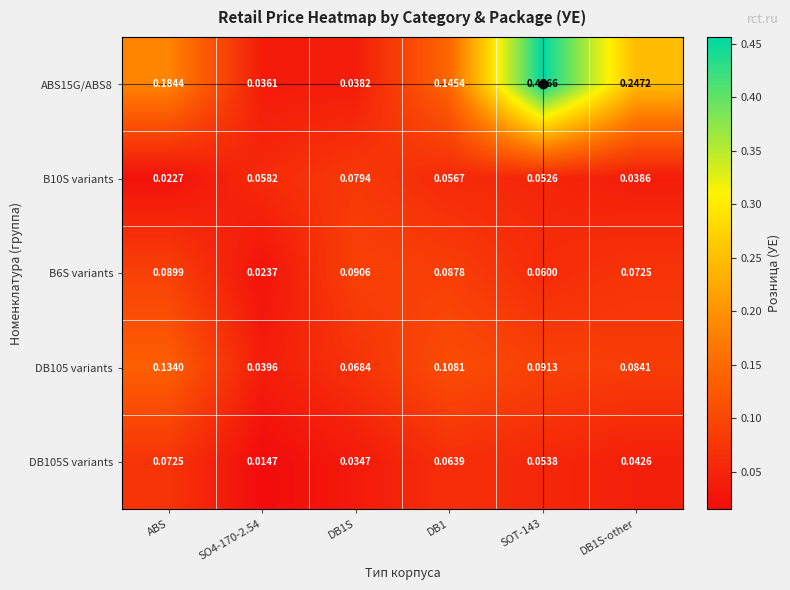

At SO4-170-2.54, list the series in order from largest to smallest.

B10S variants, DB105 variants, ABS15G/ABS8, B6S variants, DB105S variants